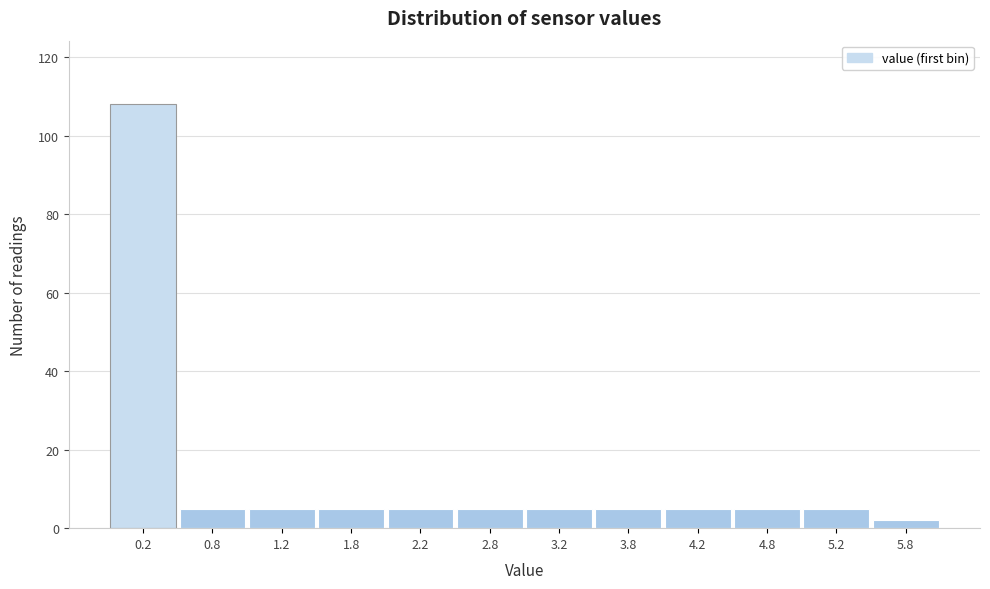

Reading right to left, transcribe all the data shown in this chart.

5.8=2	5.2=5	4.8=5	4.2=5	3.8=5	3.2=5	2.8=5	2.2=5	1.8=5	1.2=5	0.8=5	0.2=108